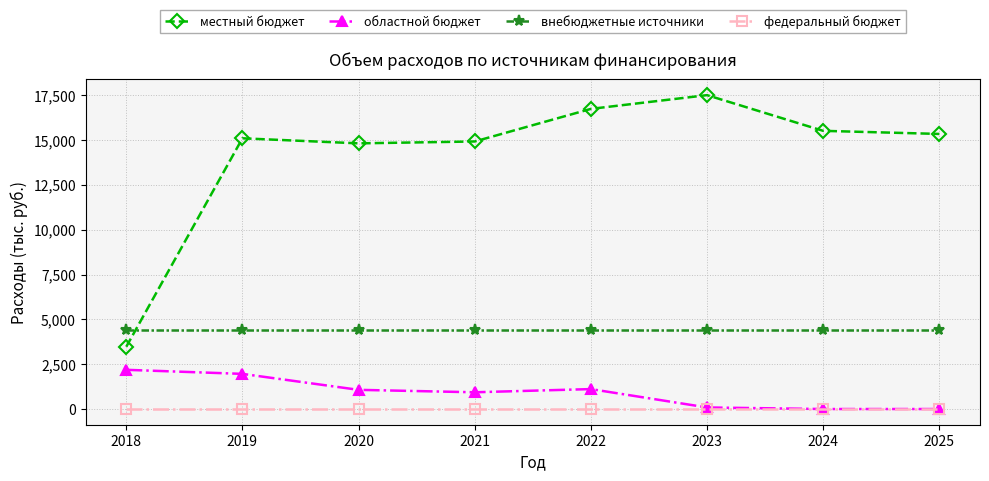

Rank the series at 2019 from highest to lowest value.

местный бюджет, внебюджетные источники, областной бюджет, федеральный бюджет